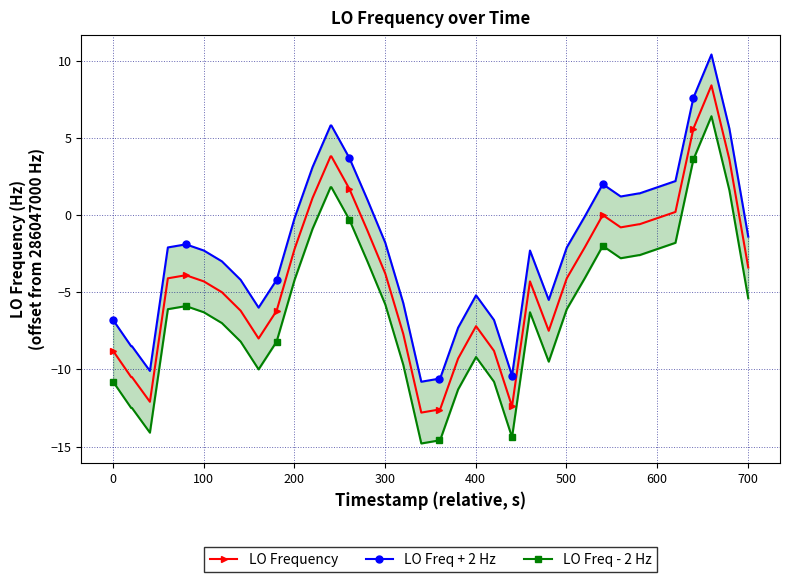

True or false: LO Frequency has more than 1 points higher than both neighbors.

True